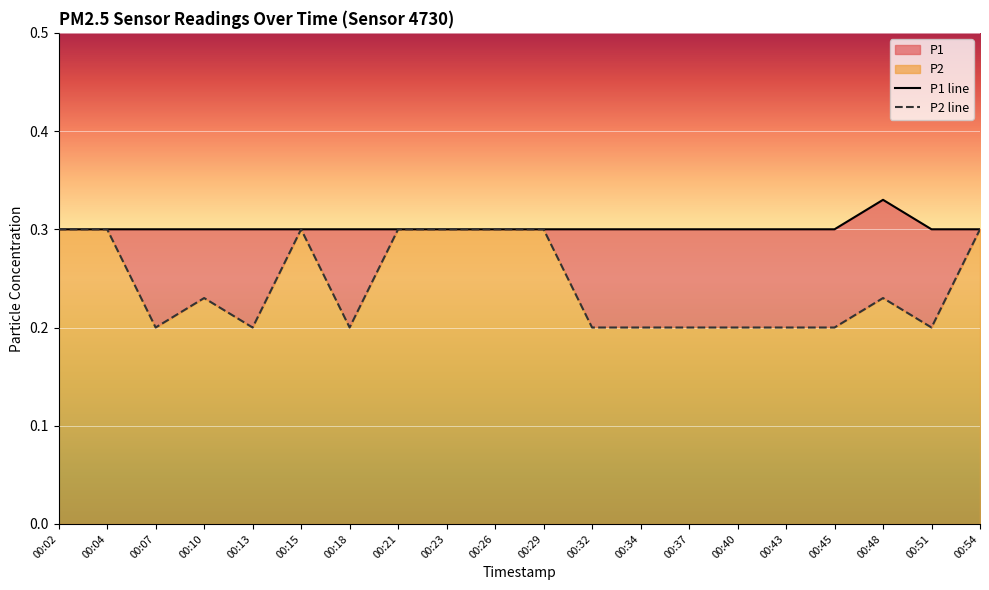

Which series has the widest spread of values?

P2